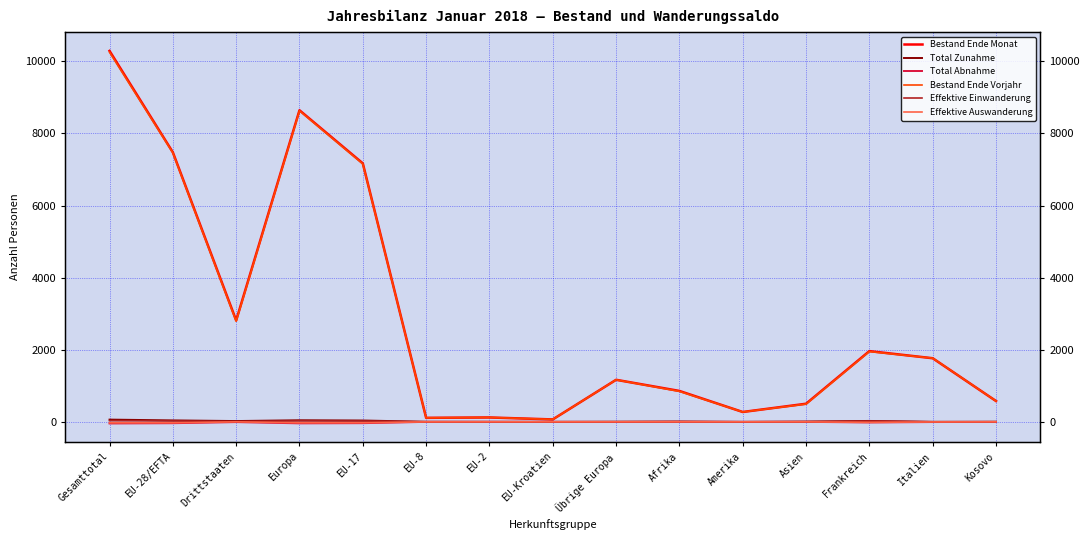

What is the total value across all series at Italien?

3522